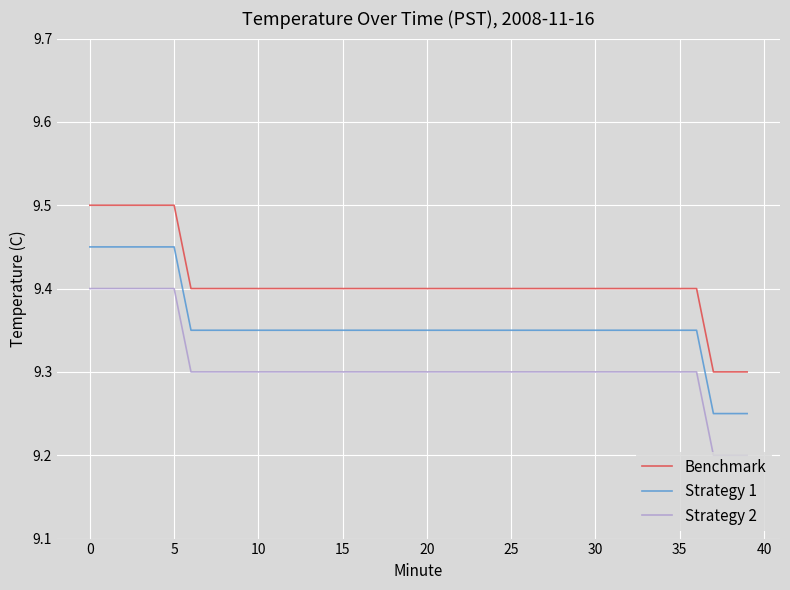

True or false: Strategy 1 and Benchmark intersect in this chart.

False